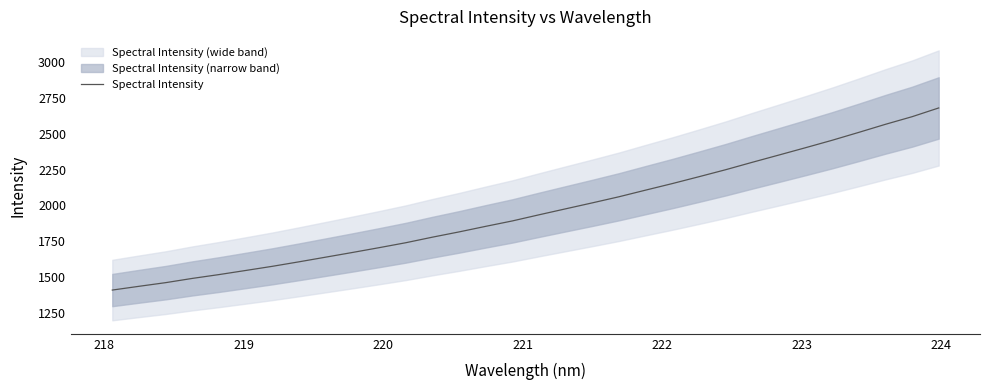

How many data points are above 1934?

16